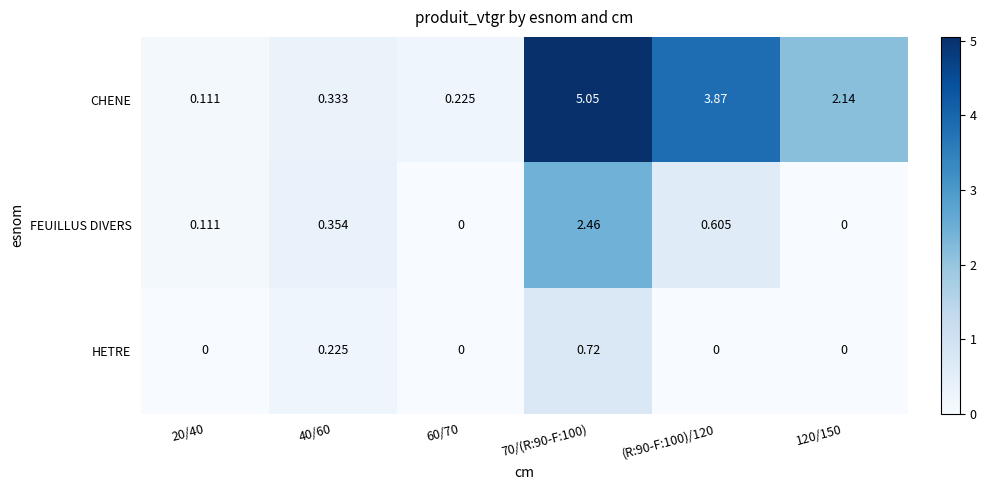

Between 20/40 and 60/70, which series saw the biggest shift?

CHENE